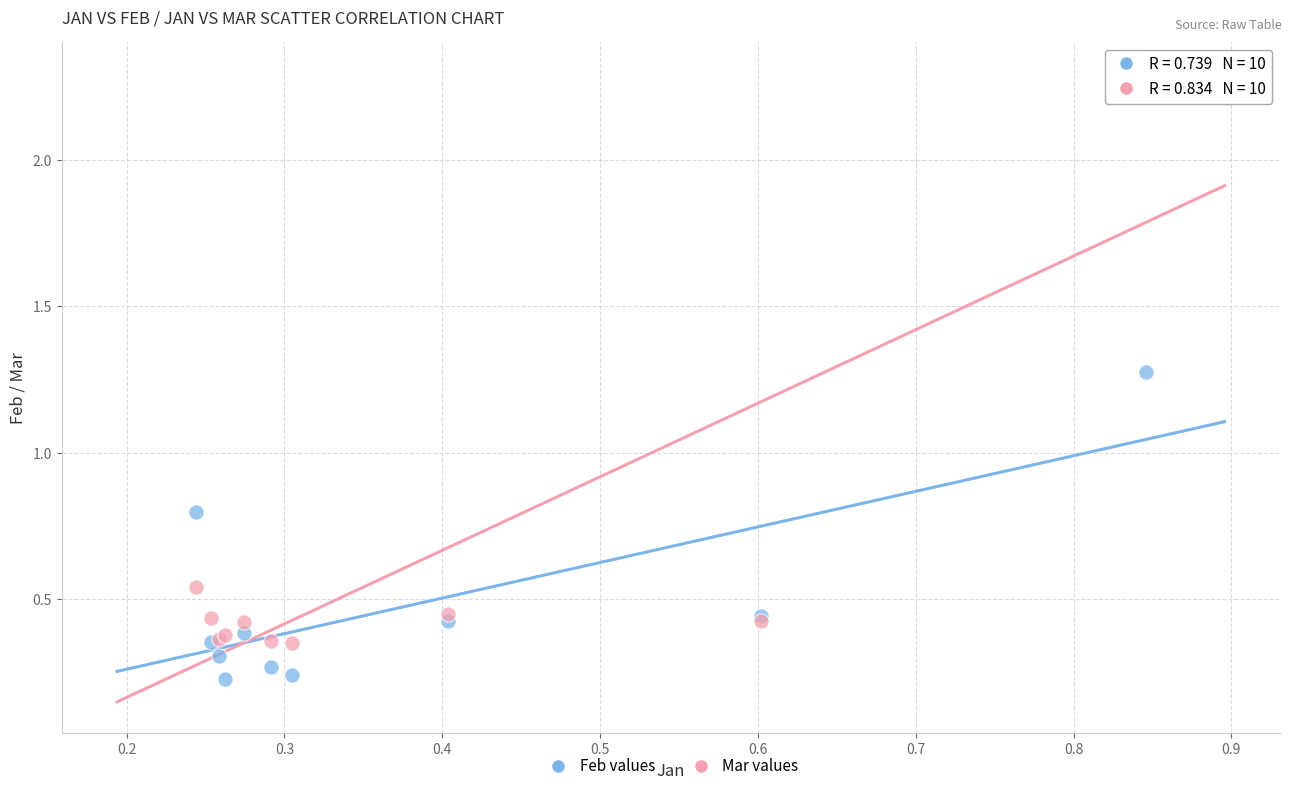

Which series reaches the minimum Y coordinate?

Feb values